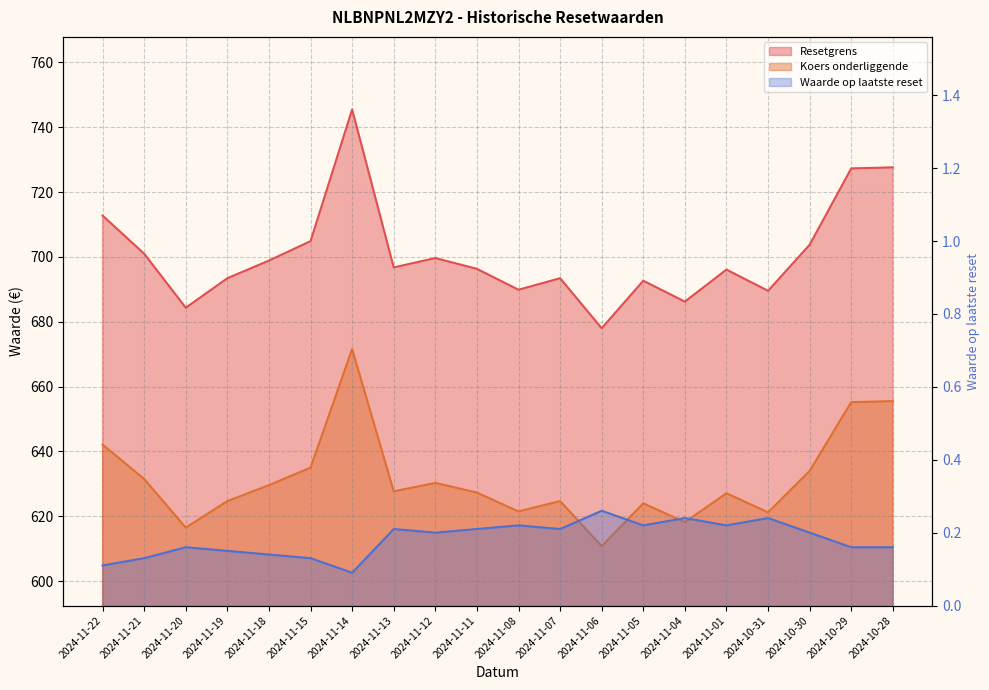

What is the difference between the second highest and second lowest values in the Koers onderliggende series?

39.0